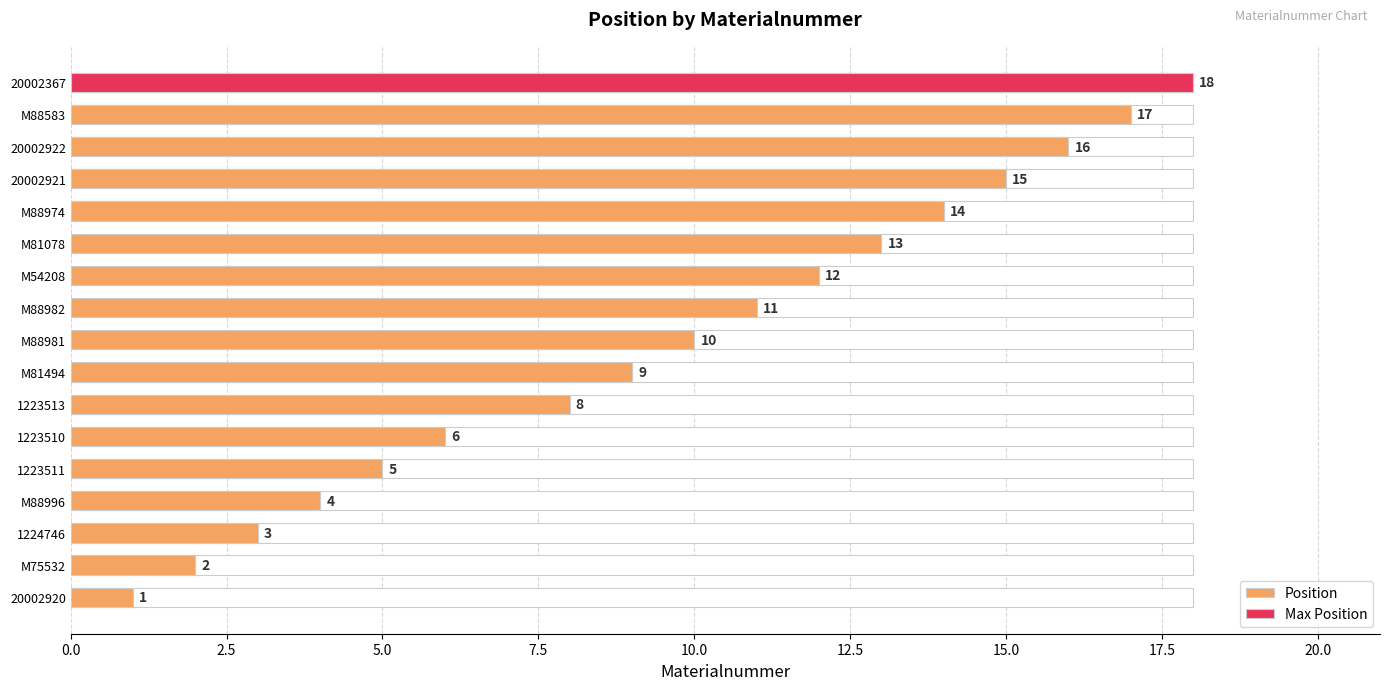

What is the sum of all values?

164